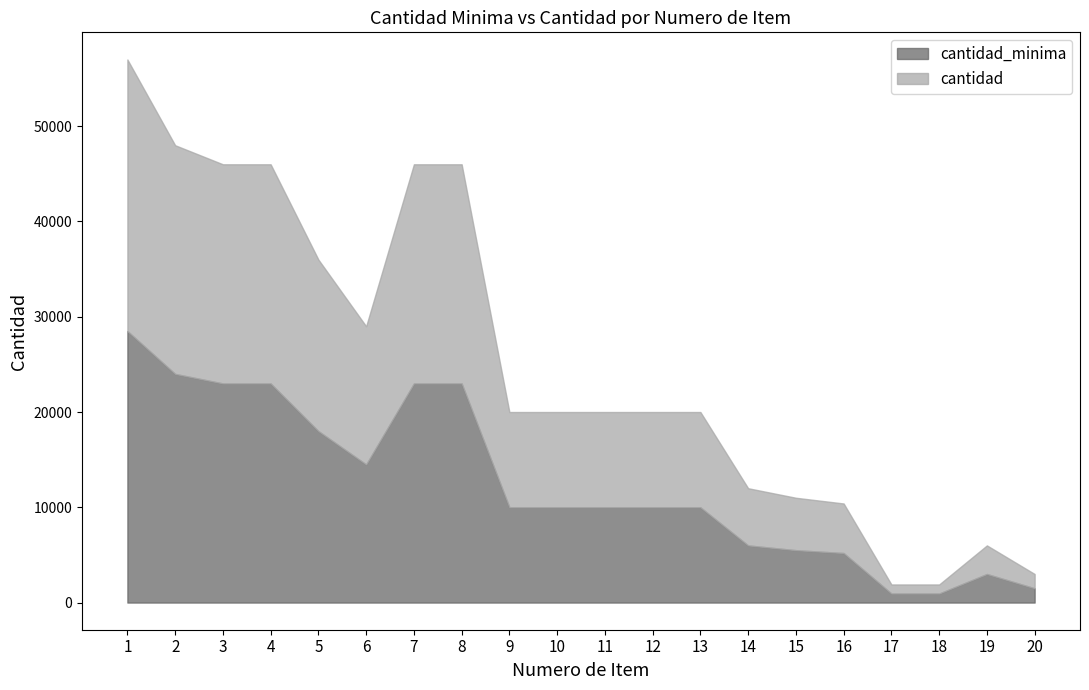

How many series are shown in this chart?

2